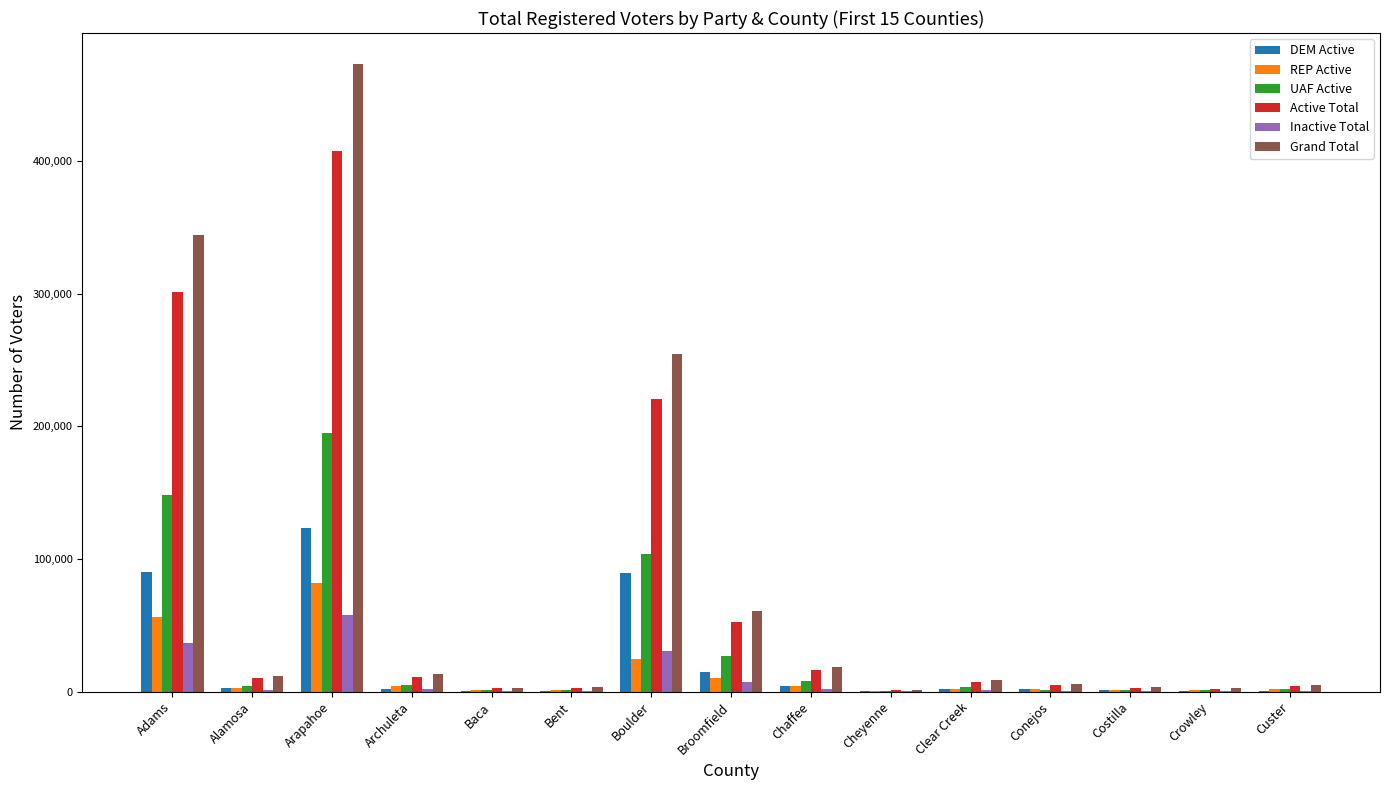

What is the sum of the Active Total values at Clear Creek and Conejos?

12459